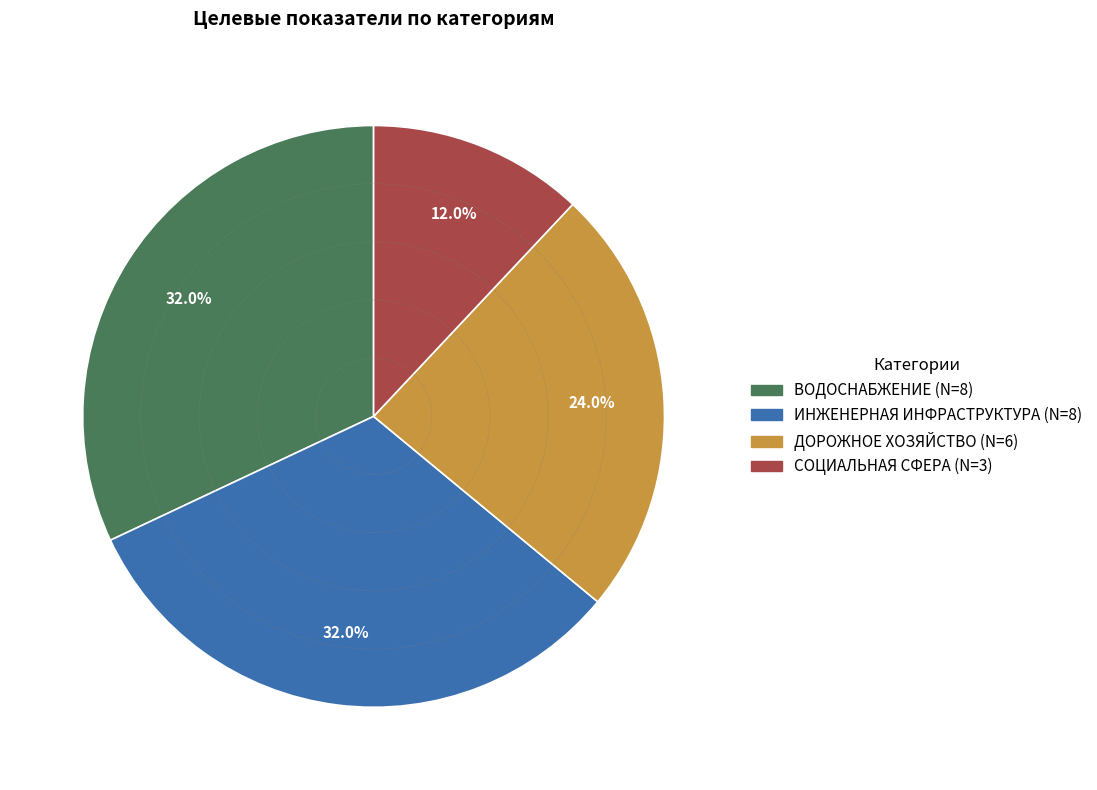

To the nearest percent, what portion does ИНЖЕНЕРНАЯ ИНФРАСТРУКТУРА represent?

32%